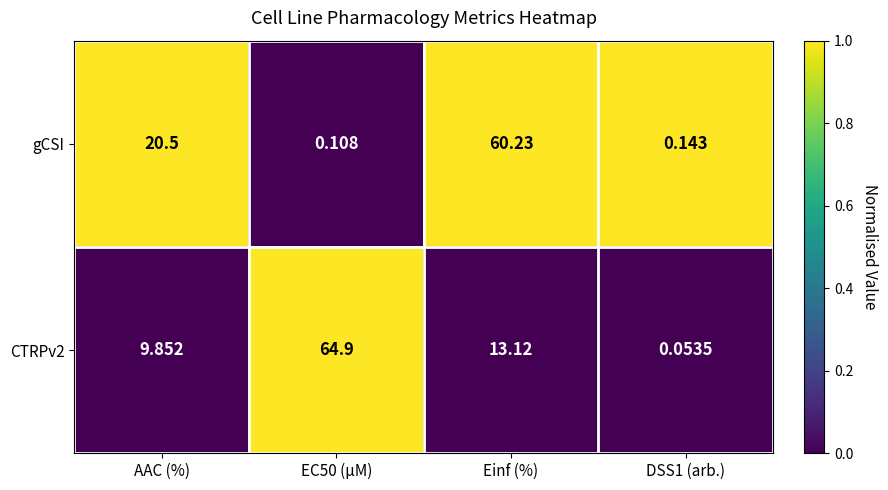

At which category is the sum across all series the highest?

Einf (%)